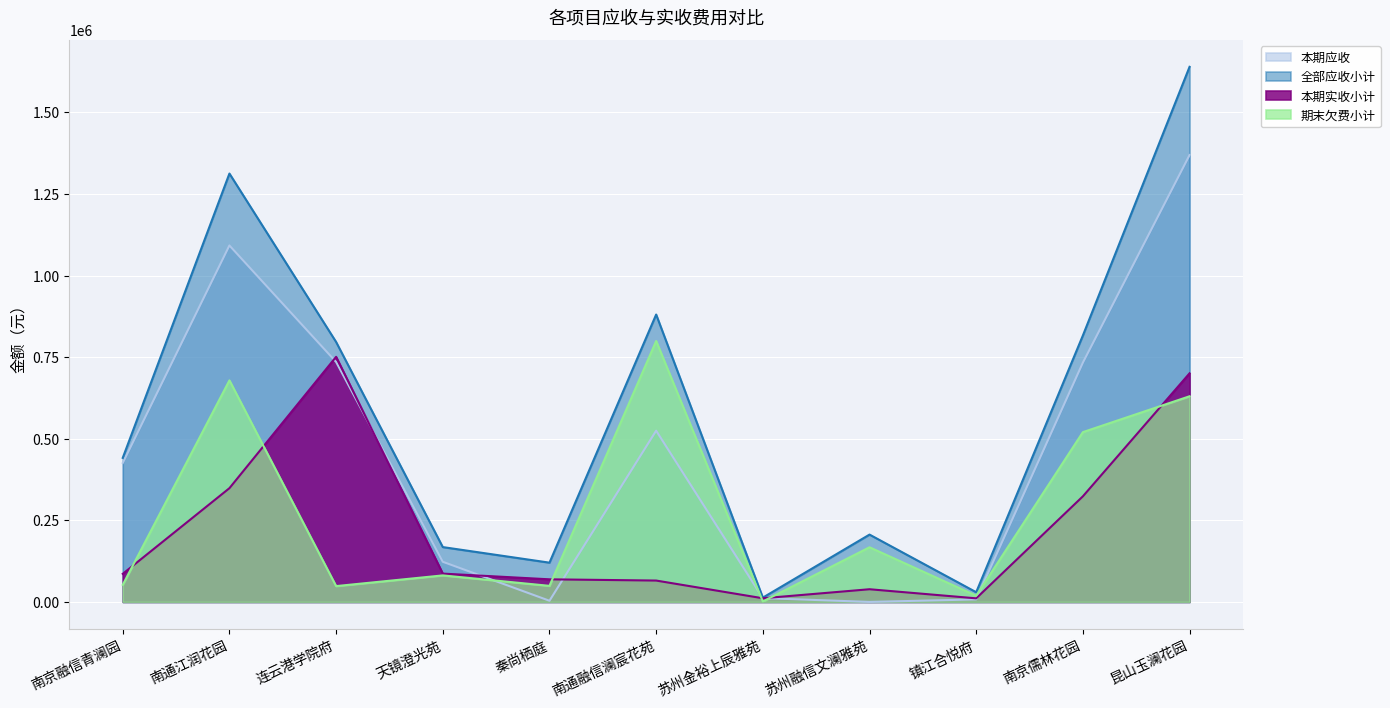

Which series has the largest total across all categories?

全部应收小计